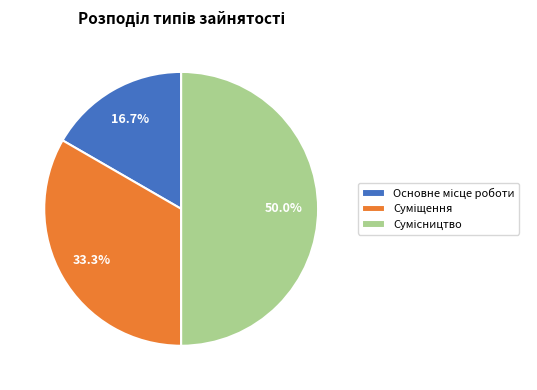

To the nearest percent, what is the difference between the largest and smallest slice percentages?

33%